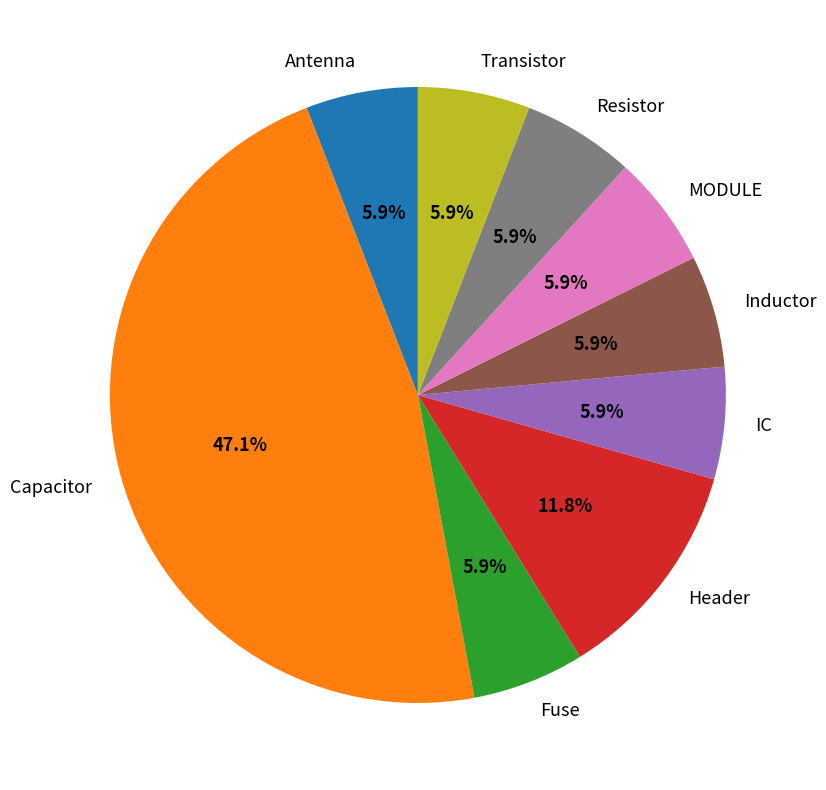

Which category has the biggest portion of the pie?

Capacitor